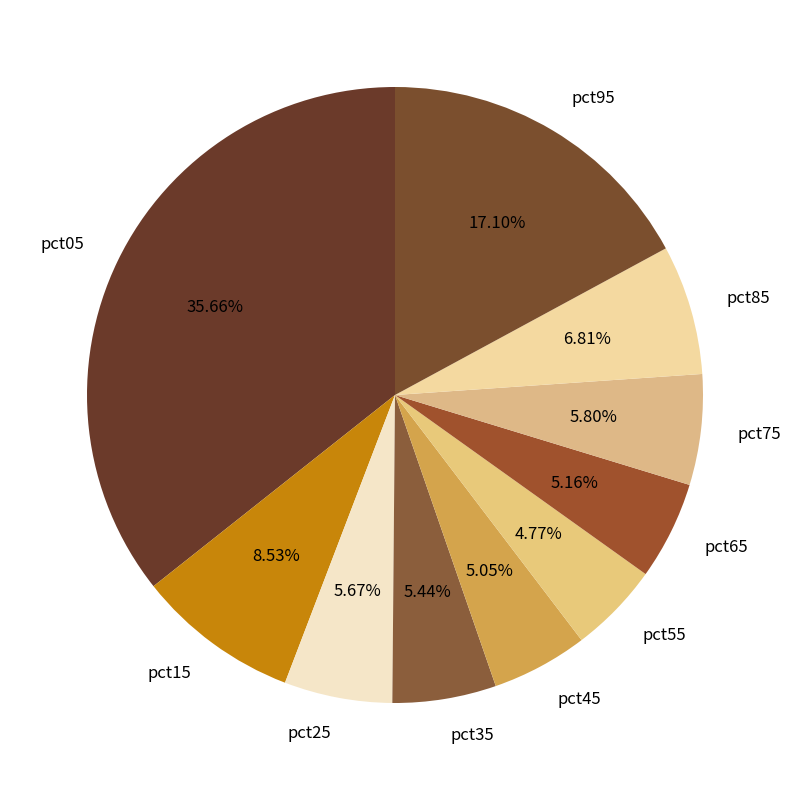

How much of the chart is everything except pct35?

94.6%